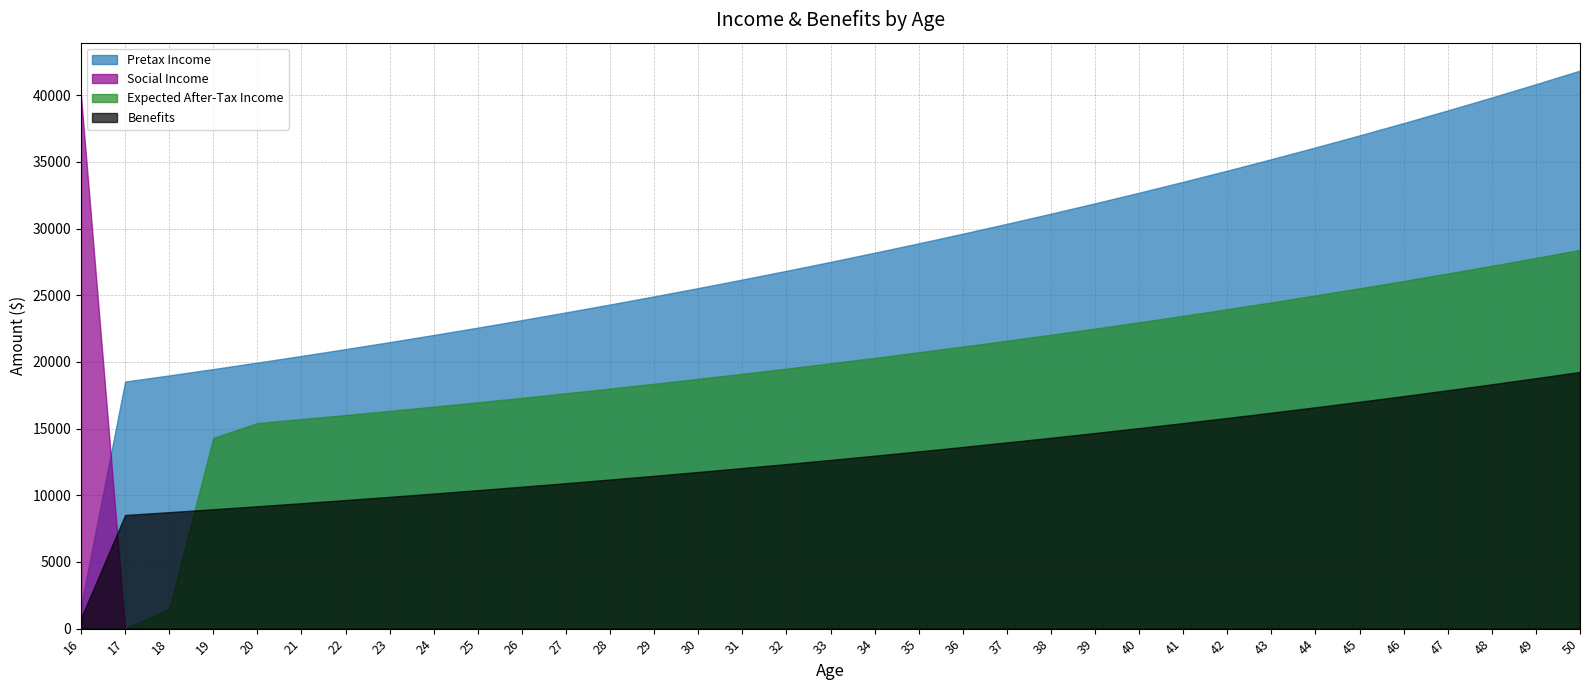

True or false: Expected After-Tax Income and Pretax Income cross at least once.

False